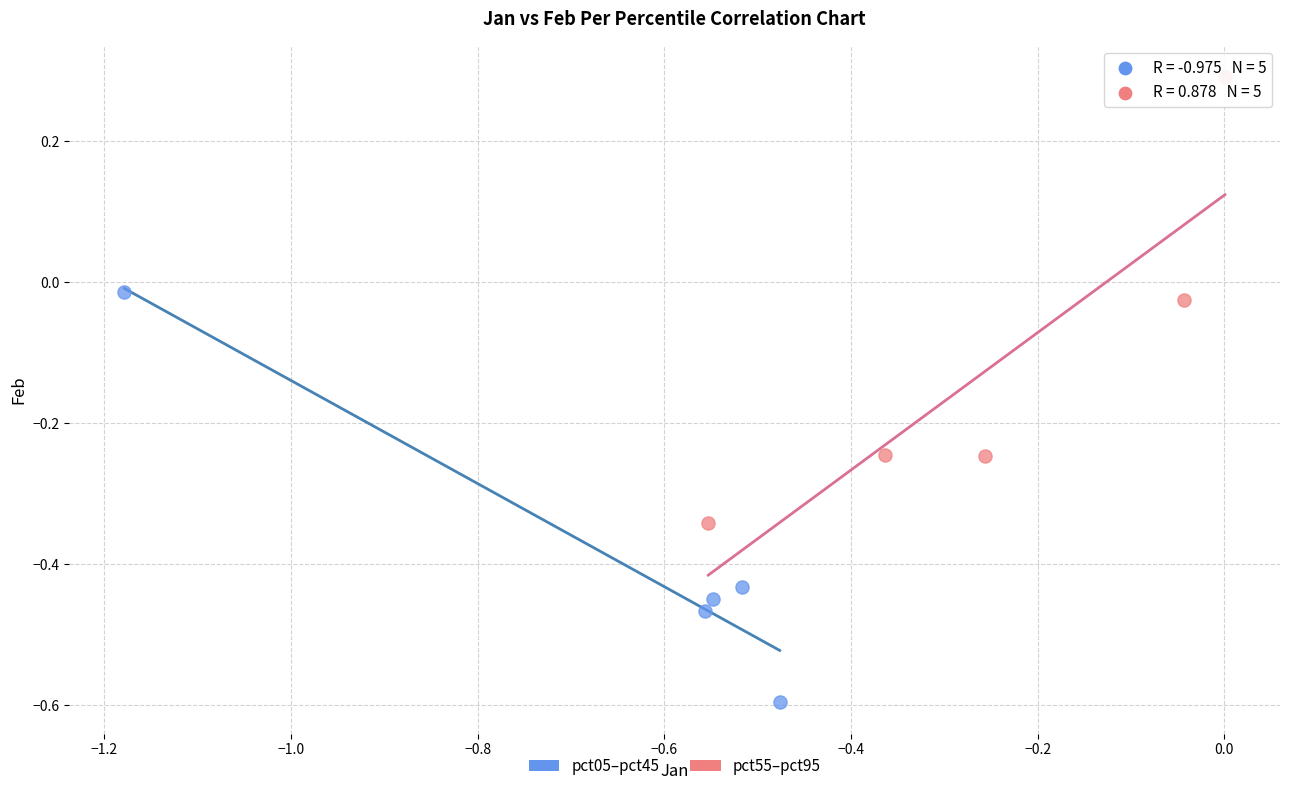

Which series contains the highest Y value?

pct55–pct95